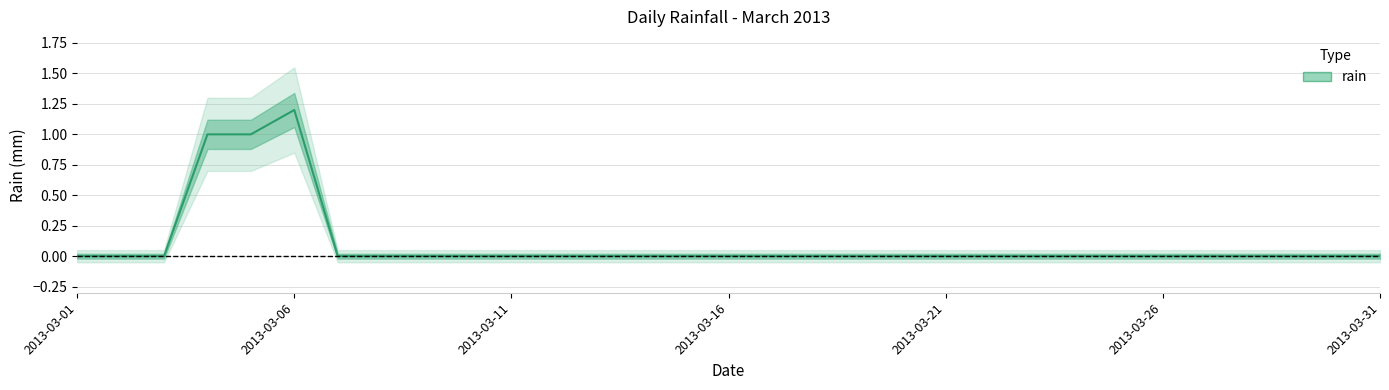

Count the number of data series in this chart.

1